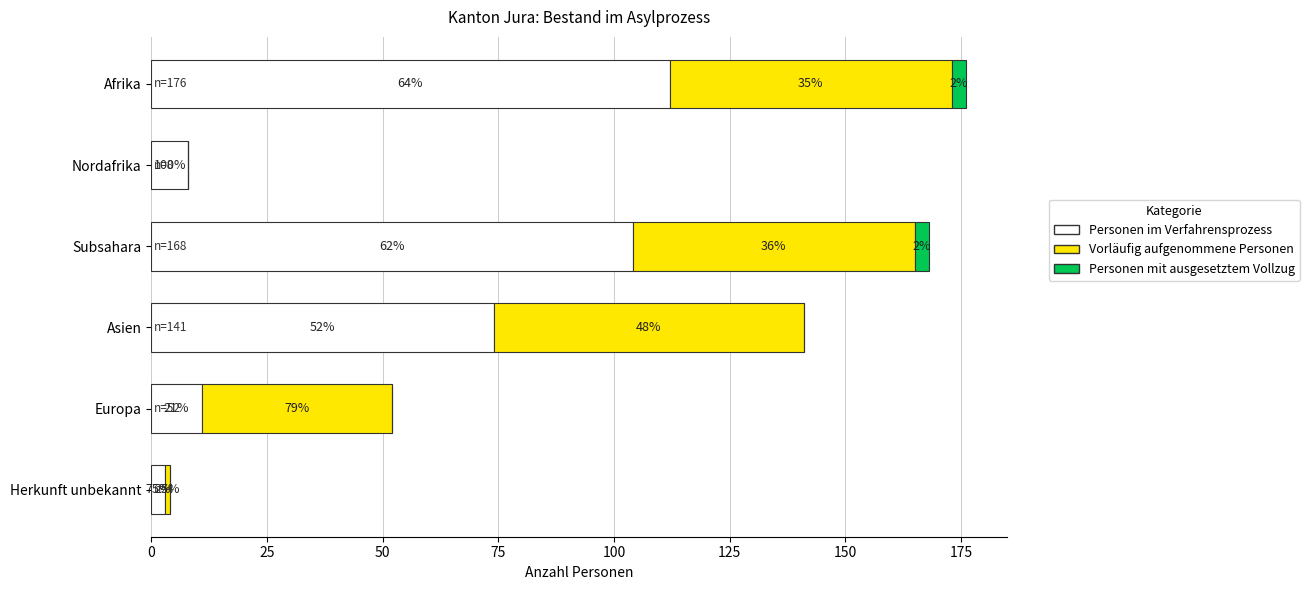

What are all the series names shown in the legend?

Personen im Verfahrensprozess, Vorläufig aufgenommene Personen, Personen mit ausgesetztem Vollzug